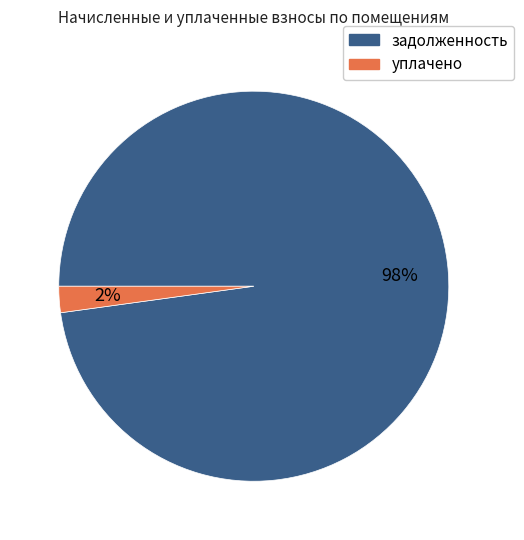

Is there a majority slice in this chart?

Yes